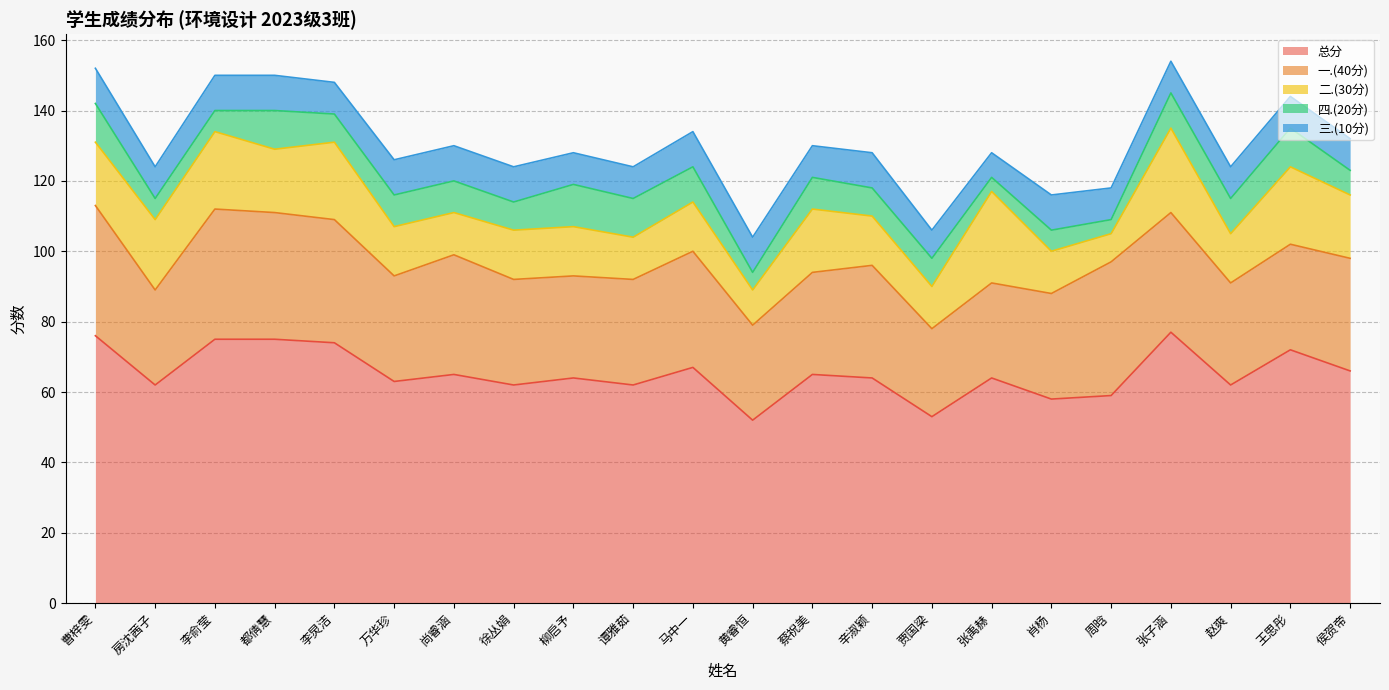

List the series in order of their peak value, lowest first.

三.(10分), 四.(20分), 二.(30分), 一.(40分), 总分